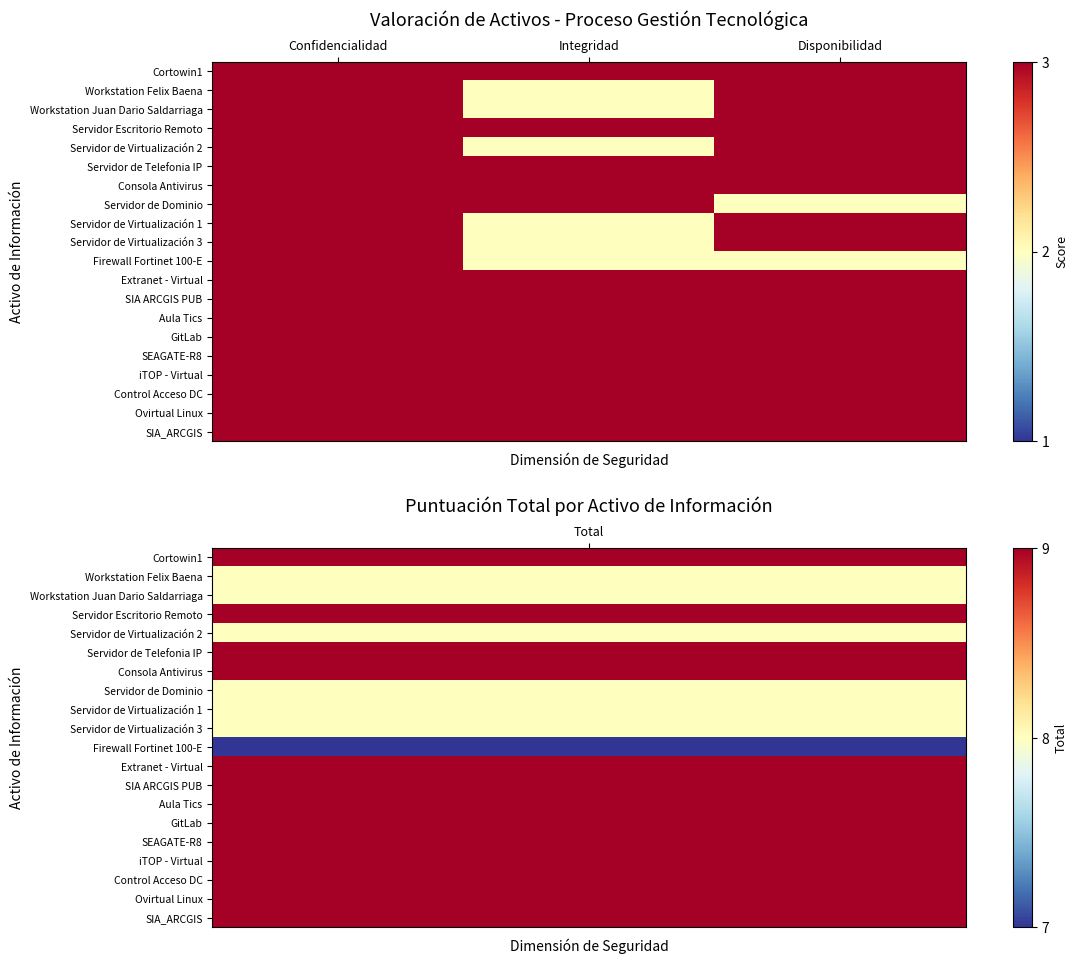

Reading left to right, transcribe all the data shown in this chart.

Cortowin1: Confidencialidad=3	Integridad=3	Disponibilidad=3
Workstation Felix Baena: Confidencialidad=3	Integridad=2	Disponibilidad=3
Workstation Juan Dario Saldarriaga: Confidencialidad=3	Integridad=2	Disponibilidad=3
Servidor Escritorio Remoto: Confidencialidad=3	Integridad=3	Disponibilidad=3
Servidor de Virtualización 2: Confidencialidad=3	Integridad=2	Disponibilidad=3
Servidor de Telefonia IP: Confidencialidad=3	Integridad=3	Disponibilidad=3
Consola Antivirus: Confidencialidad=3	Integridad=3	Disponibilidad=3
Servidor de Dominio: Confidencialidad=3	Integridad=3	Disponibilidad=2
Servidor de Virtualización 1: Confidencialidad=3	Integridad=2	Disponibilidad=3
Servidor de Virtualización 3: Confidencialidad=3	Integridad=2	Disponibilidad=3
Firewall Fortinet 100-E: Confidencialidad=3	Integridad=2	Disponibilidad=2
Extranet - Virtual: Confidencialidad=3	Integridad=3	Disponibilidad=3
SIA ARCGIS PUB: Confidencialidad=3	Integridad=3	Disponibilidad=3
Aula Tics: Confidencialidad=3	Integridad=3	Disponibilidad=3
GitLab: Confidencialidad=3	Integridad=3	Disponibilidad=3
SEAGATE-R8: Confidencialidad=3	Integridad=3	Disponibilidad=3
iTOP - Virtual: Confidencialidad=3	Integridad=3	Disponibilidad=3
Control Acceso DC: Confidencialidad=3	Integridad=3	Disponibilidad=3
Ovirtual Linux: Confidencialidad=3	Integridad=3	Disponibilidad=3
SIA_ARCGIS: Confidencialidad=3	Integridad=3	Disponibilidad=3